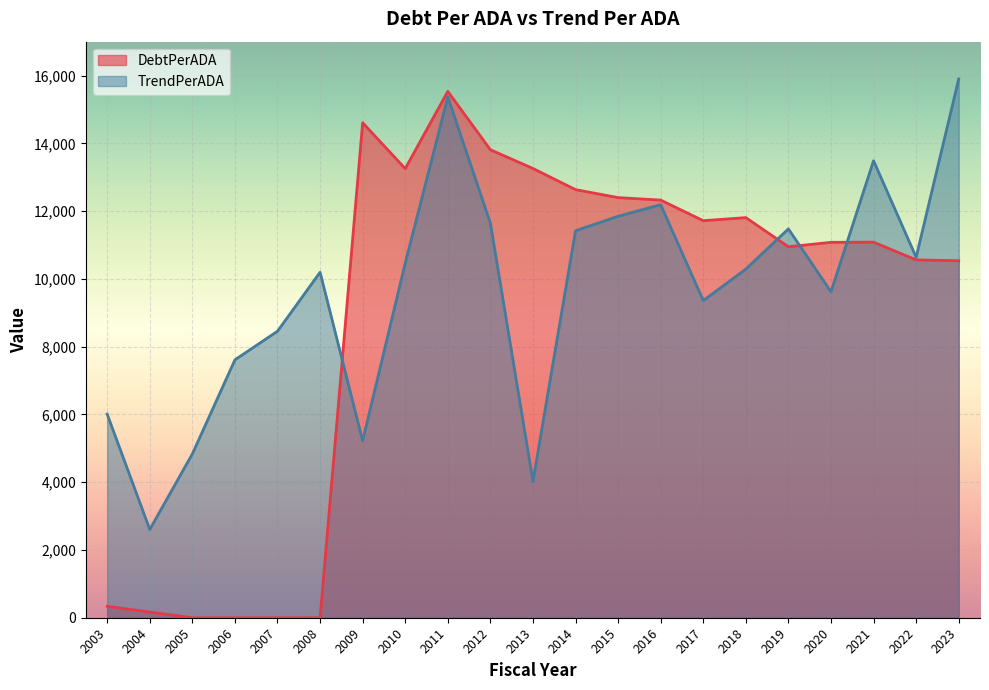

Is the value of TrendPerADA at 2010 greater than the value of DebtPerADA at 2005?

Yes